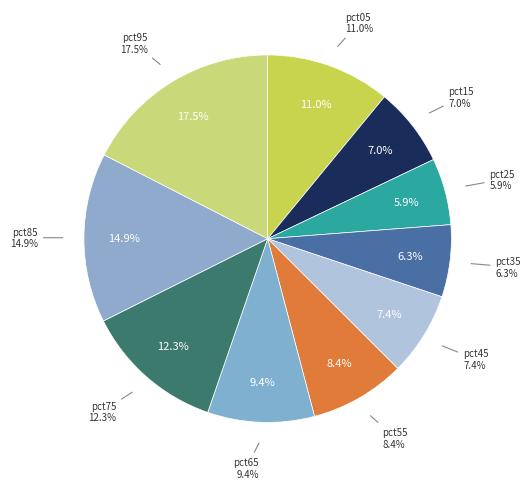

To the nearest percent, what percentage of the pie is pct35?

6%